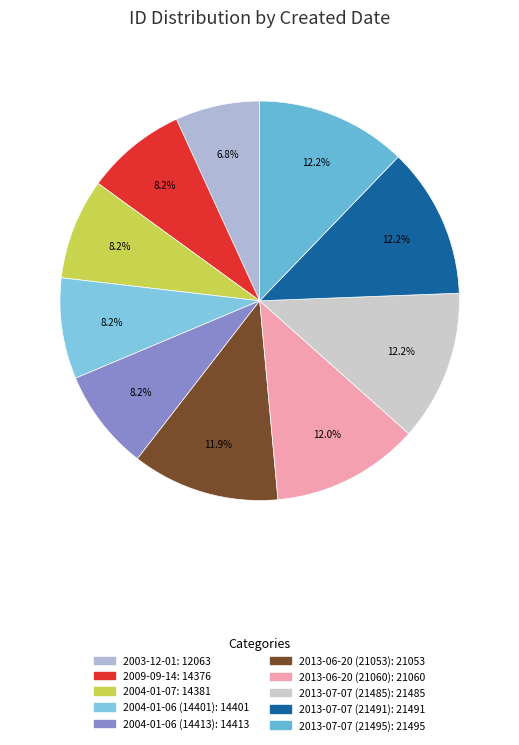

Is there a majority slice in this chart?

No